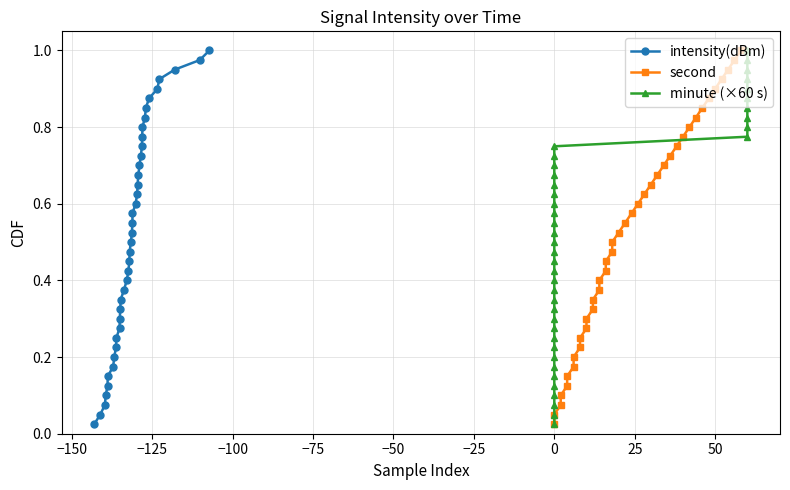

True or false: intensity(dBm) has more than 2 points higher than both neighbors.

False